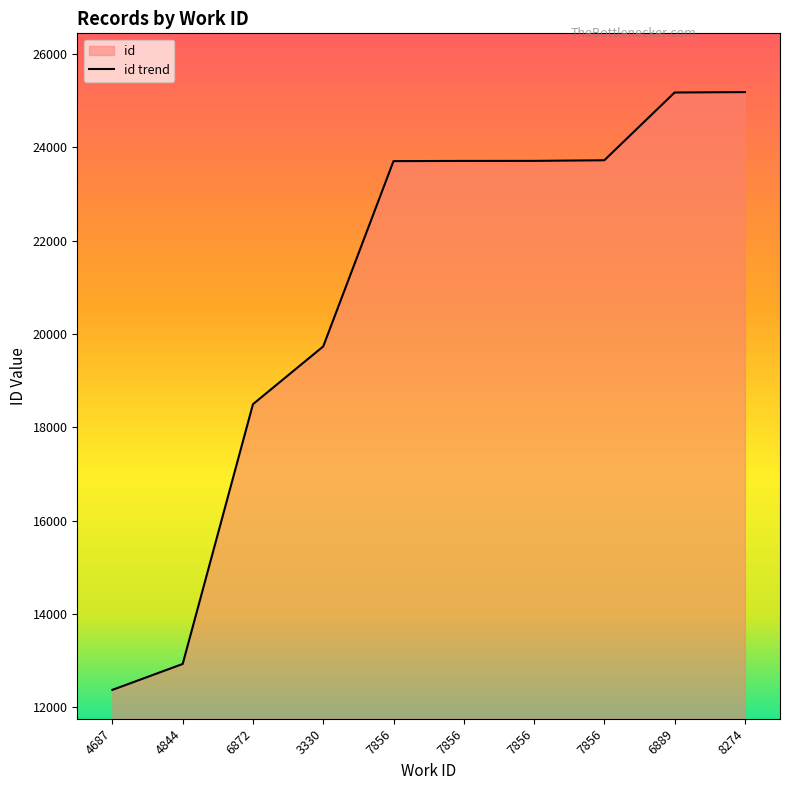

What is the difference between the second highest and second lowest values?

12246